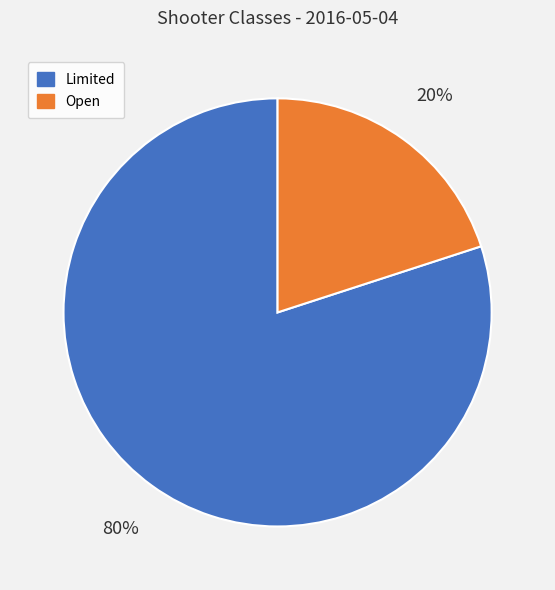

Rank the categories by value from lowest to highest.

Open, Limited